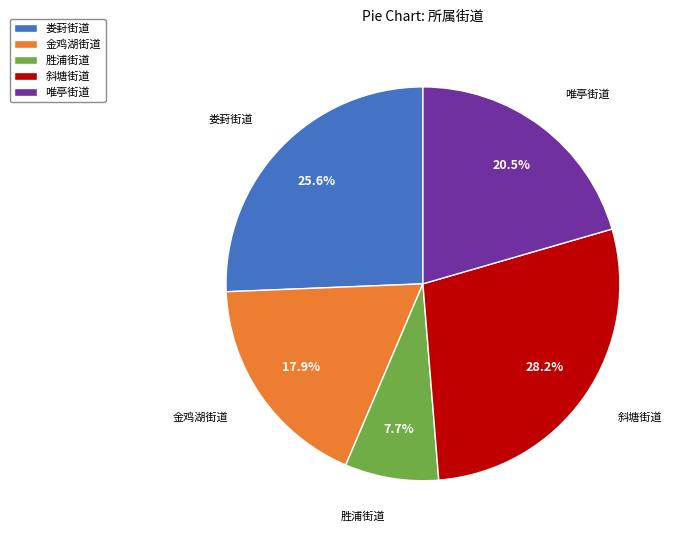

What is the ratio of the value at 金鸡湖街道 to the value at 斜塘街道?

0.6